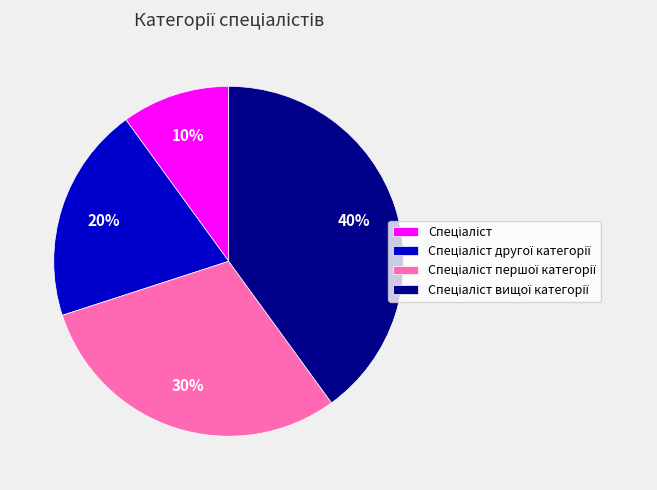

To the nearest percent, what is the average slice percentage?

25%